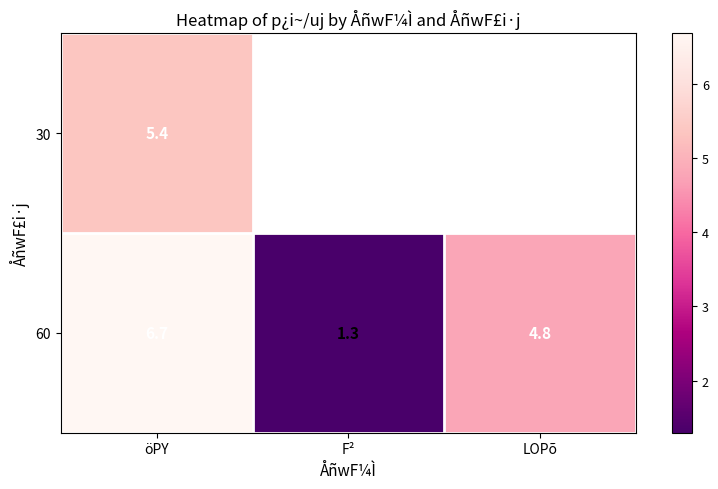

Which category has the lowest value in the 60 series?

F²